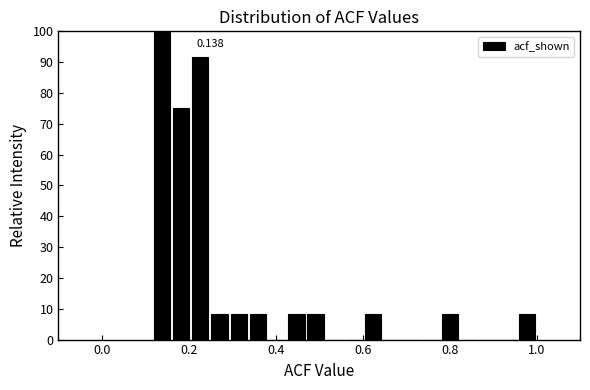

Read against the x-axis, roughly where is the centre of the tallest bar?

0.14